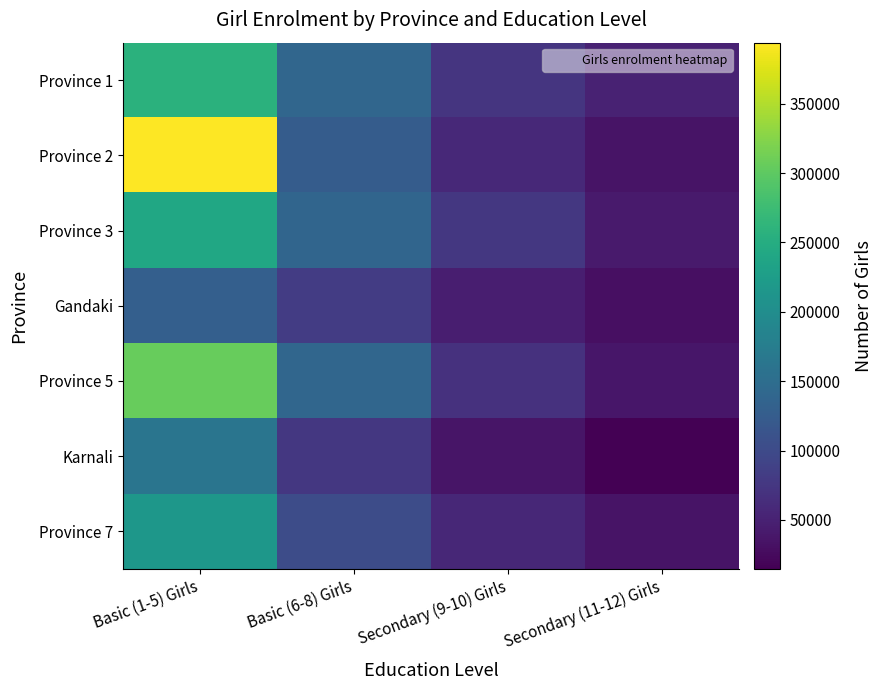

Rank the series by their maximum value, from highest to lowest.

Province 2, Province 5, Province 1, Province 3, Province 7, Karnali, Gandaki